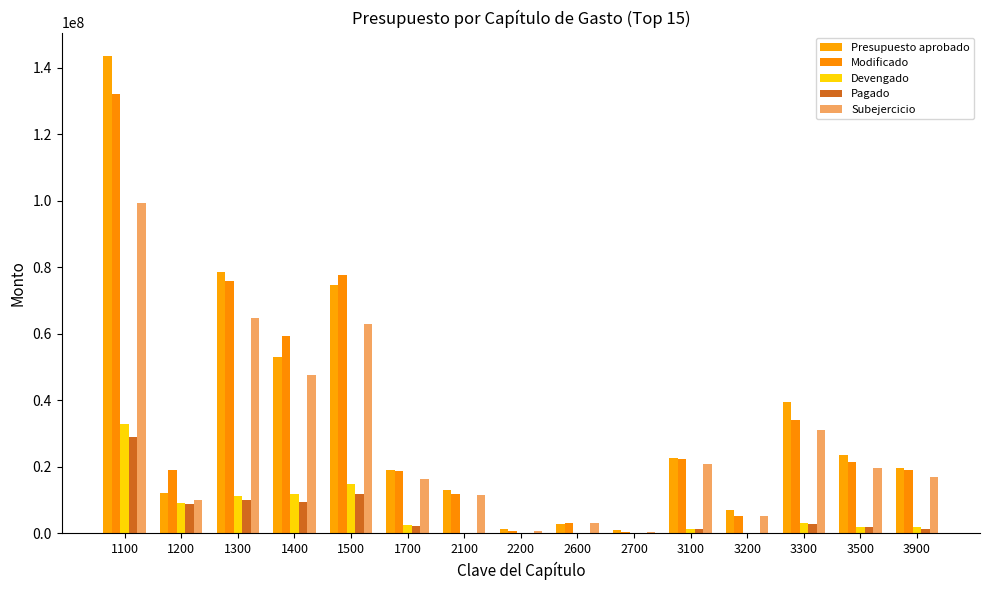

What is the maximum value for Devengado?

32838625.7